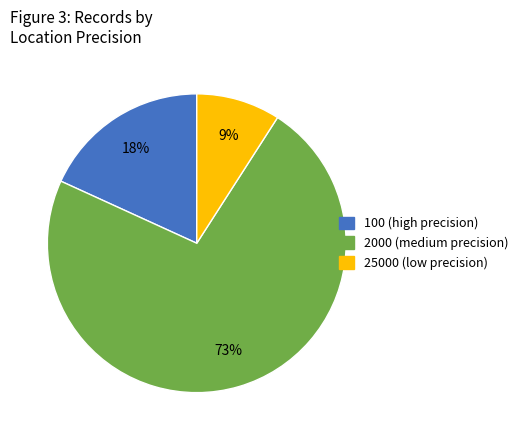

Which slice represents more than half of the pie?

2000